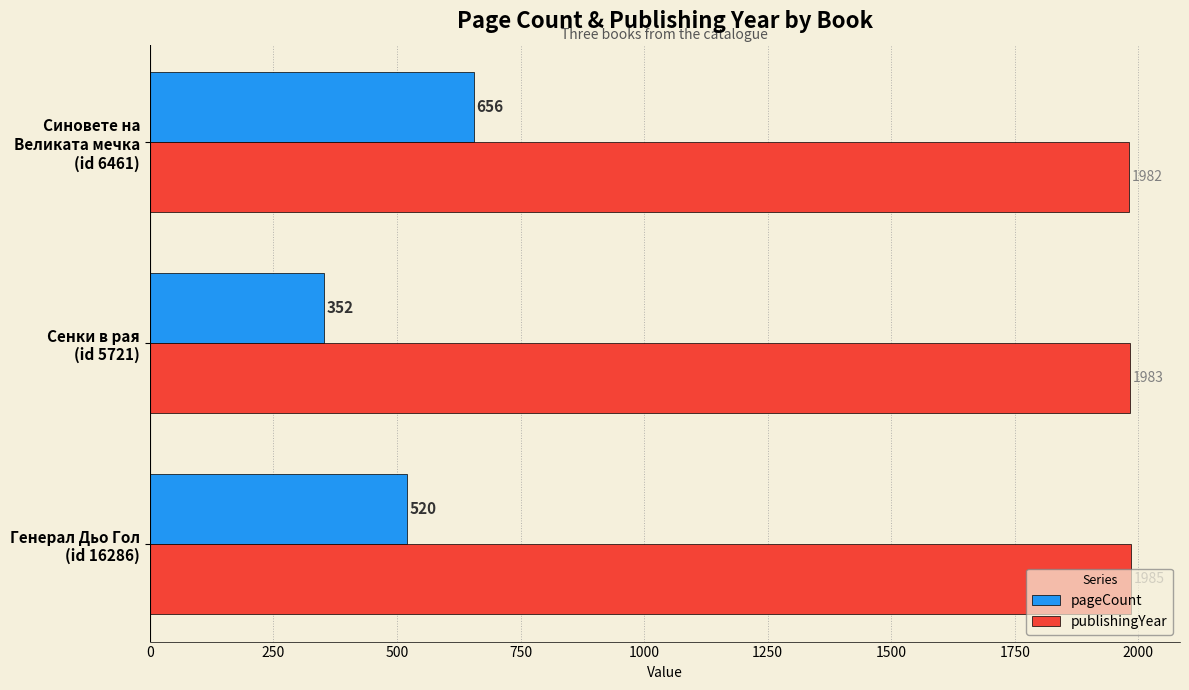

Count the number of data series in this chart.

2